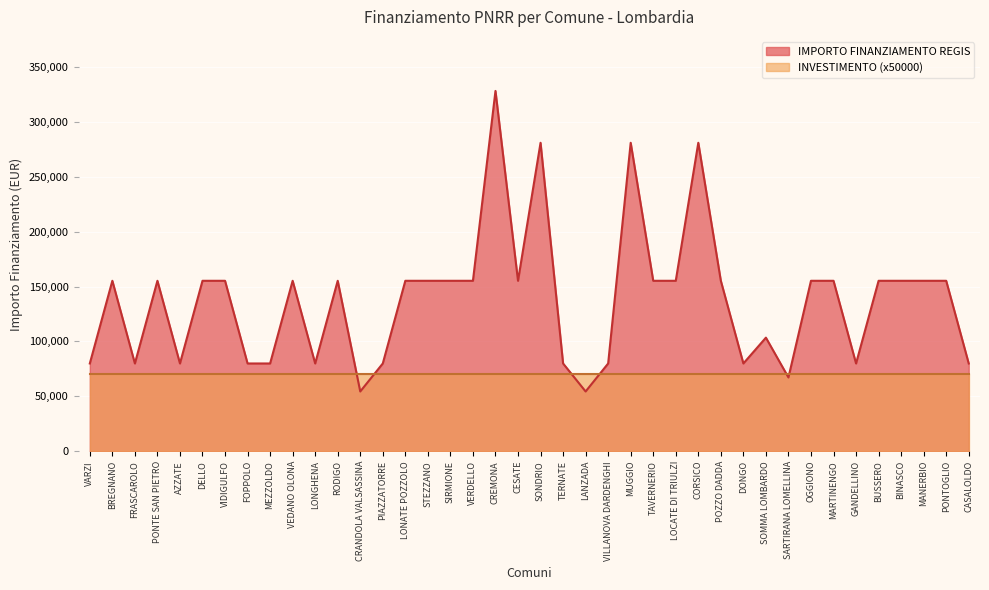

Which category has the highest value across all series?

CREMONA